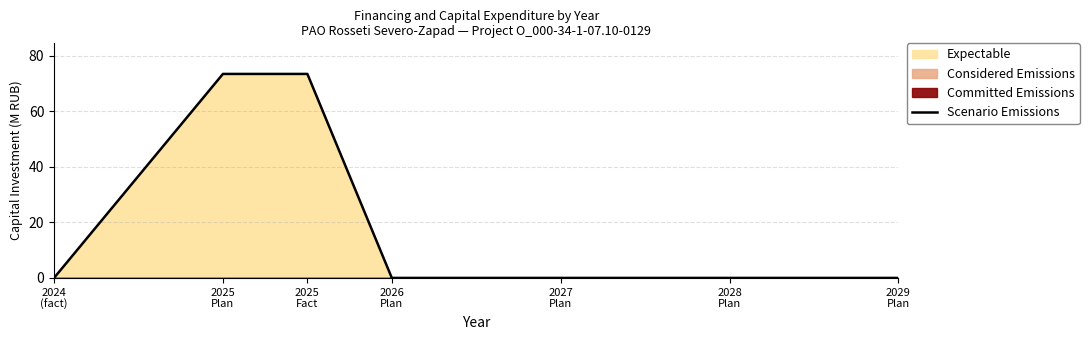

Is it true that the value at 2029
Plan is 0.0?

True